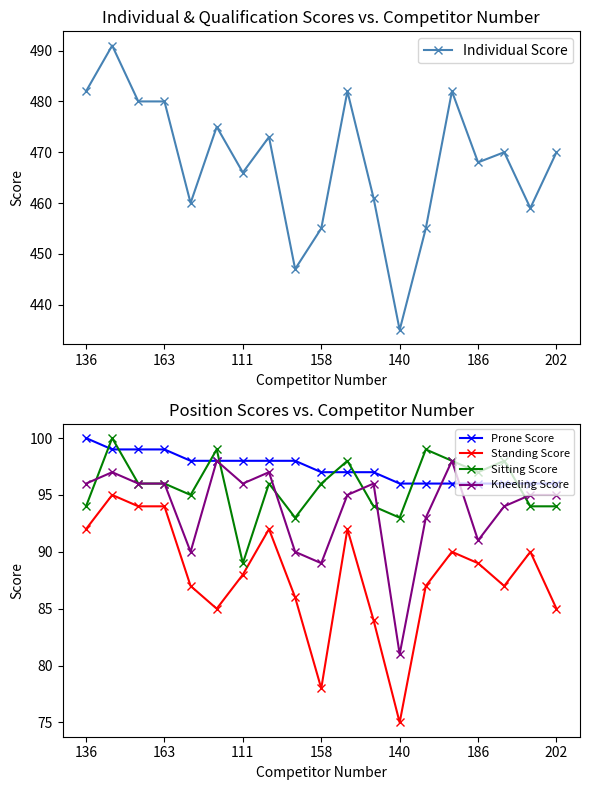

What is the greatest value displayed?

491